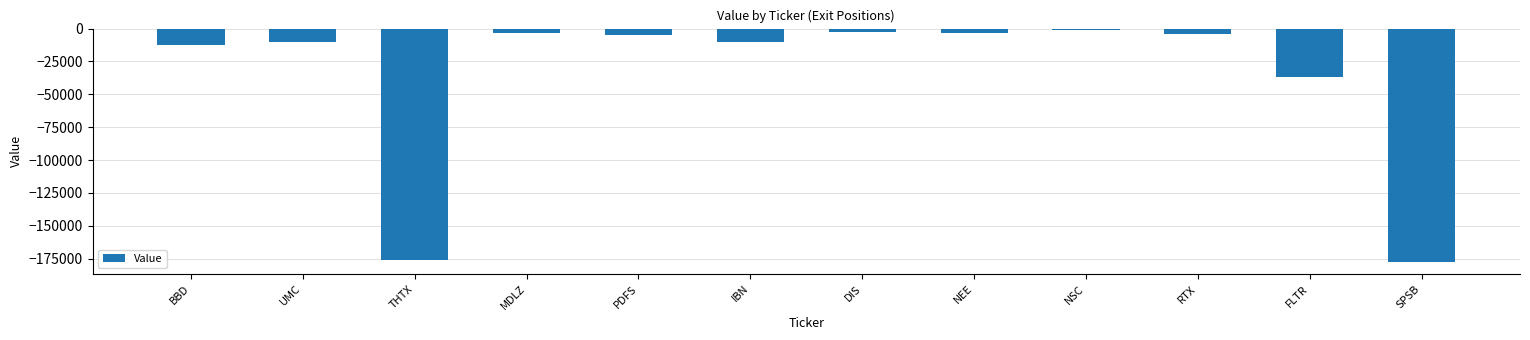

Are the bars grouped side by side (vs. stacked)?

No